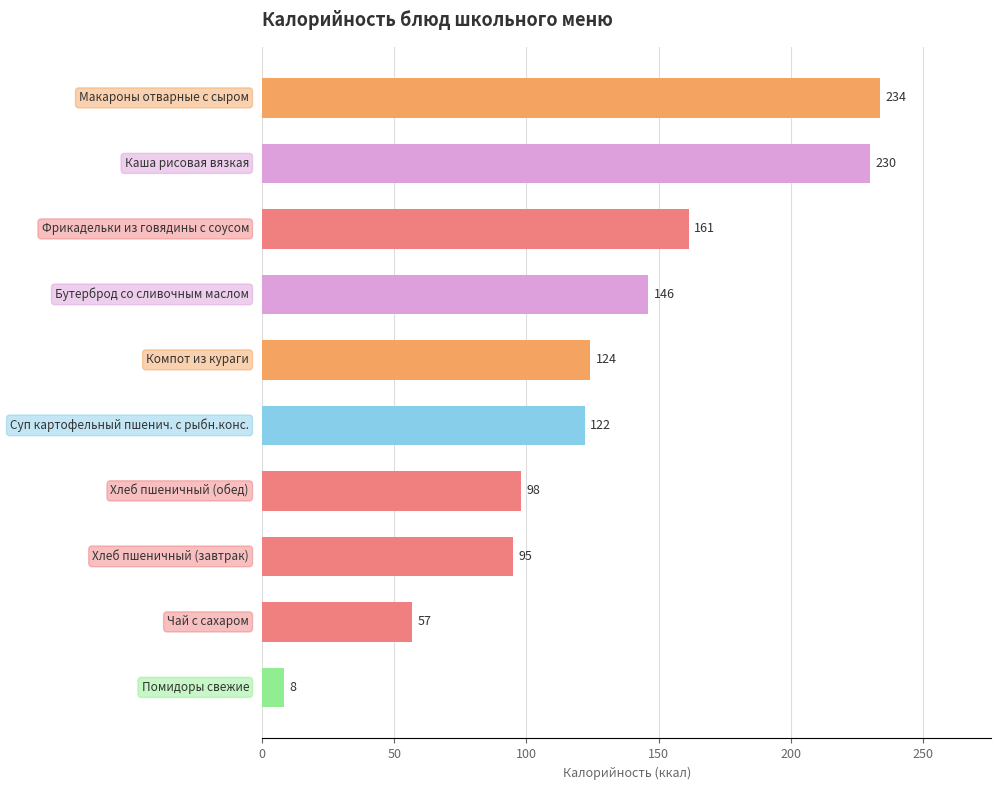

What is the value of the 9th bar from the top?

56.9